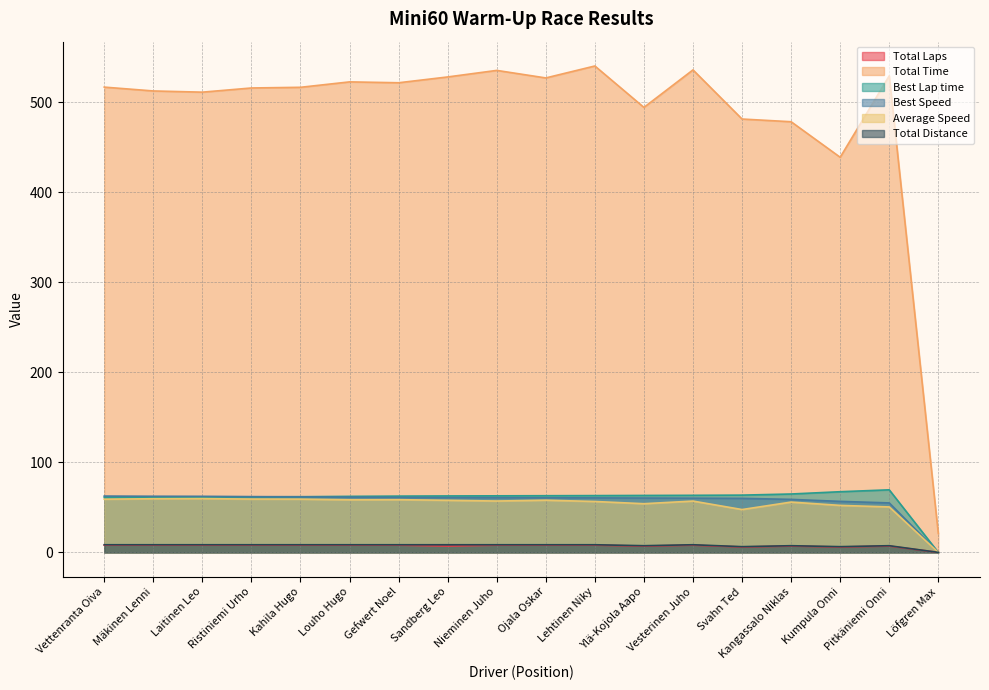

Which series ends up on top after the final intersection of Best Lap time and Best Speed?

Best Lap time